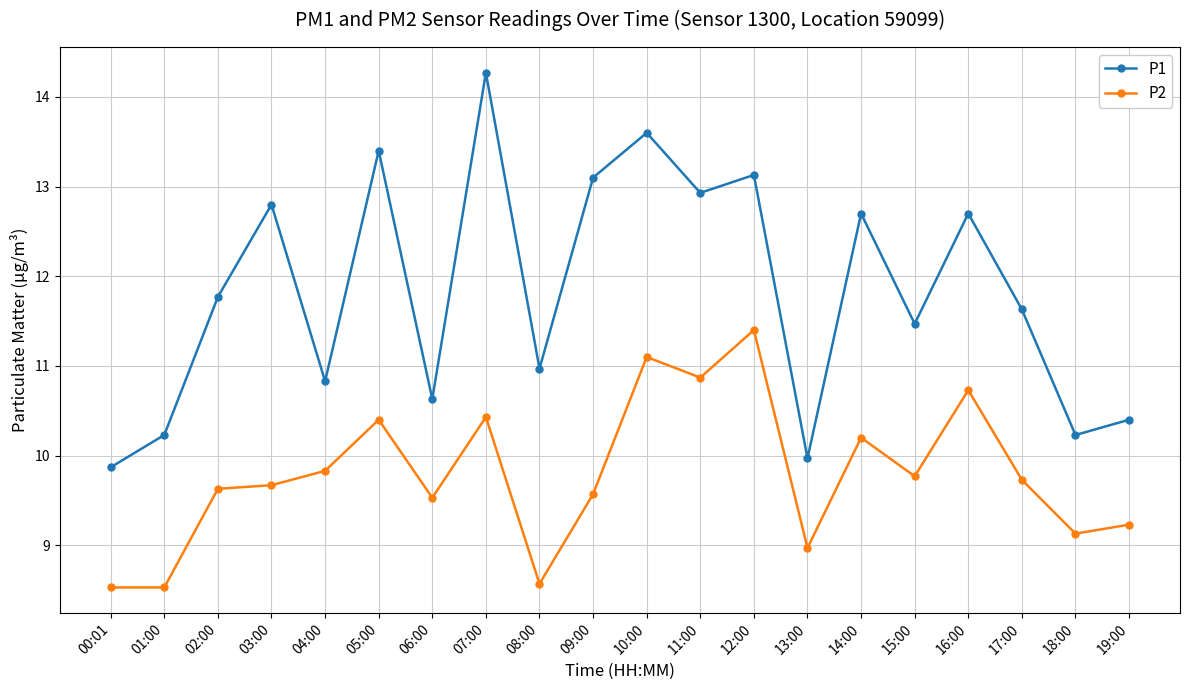

List the series in order of their overall mean, highest first.

P1, P2